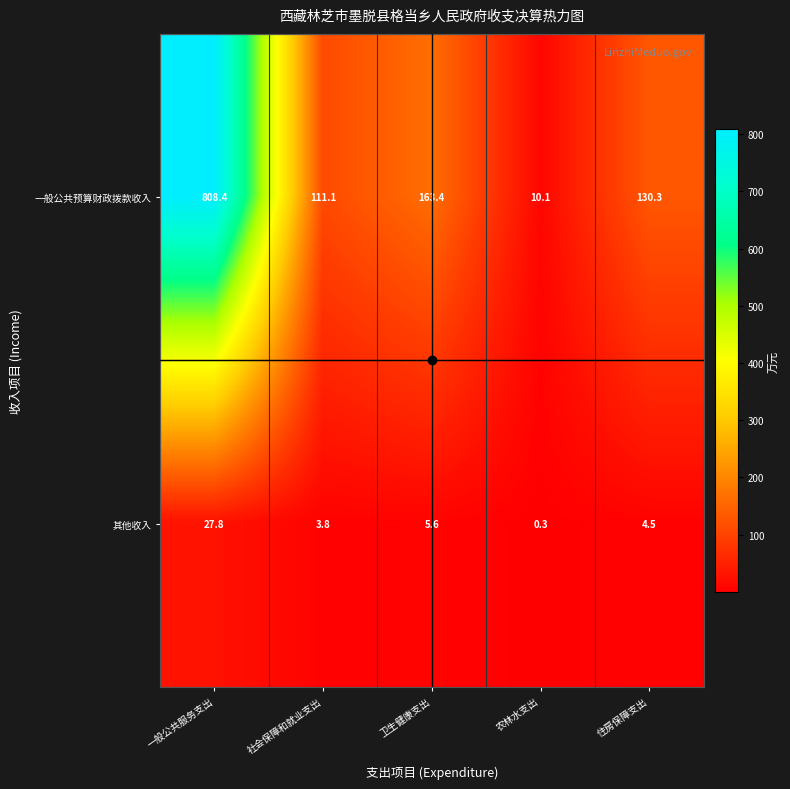

List the series in order of their peak value, lowest first.

其他收入, 一般公共预算财政拨款收入